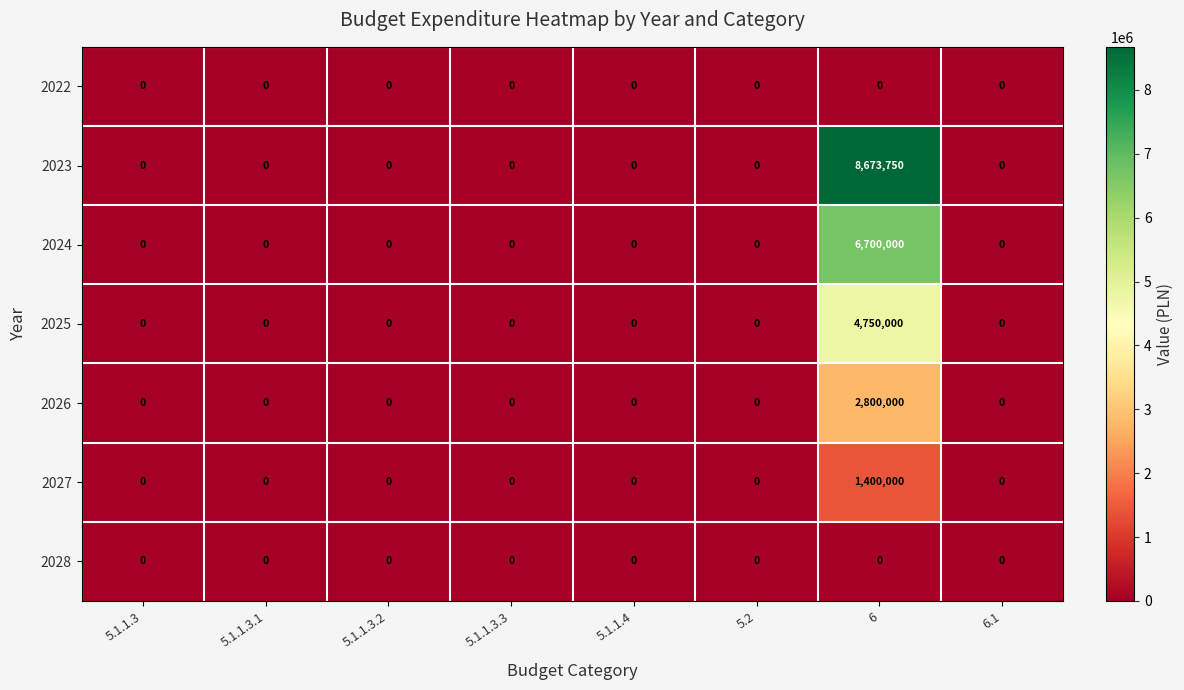

Which series has the widest spread of values?

2023